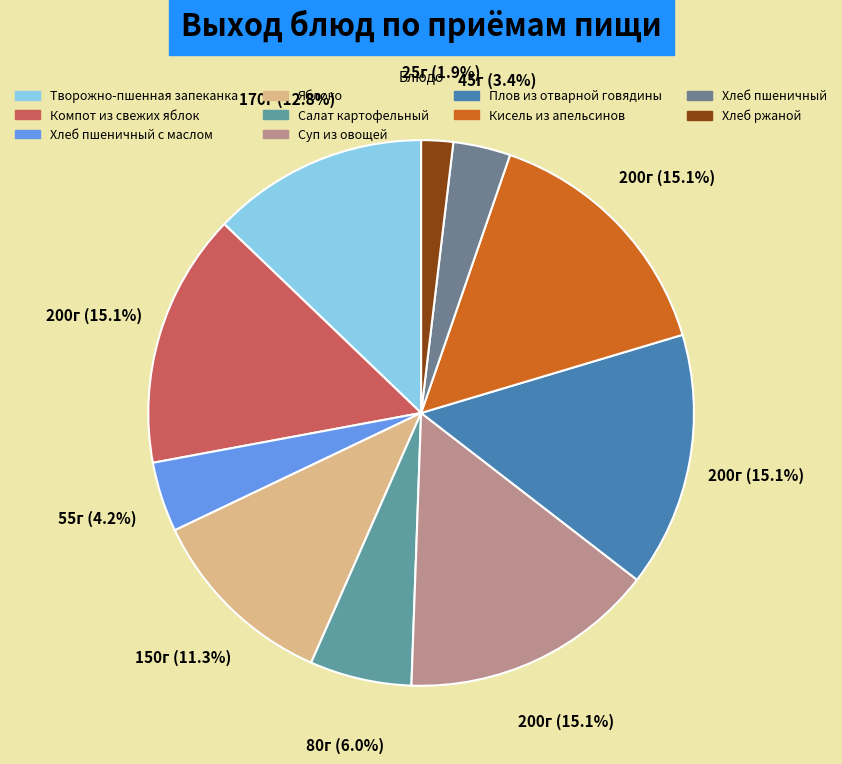

How many slices are in this pie chart?

10